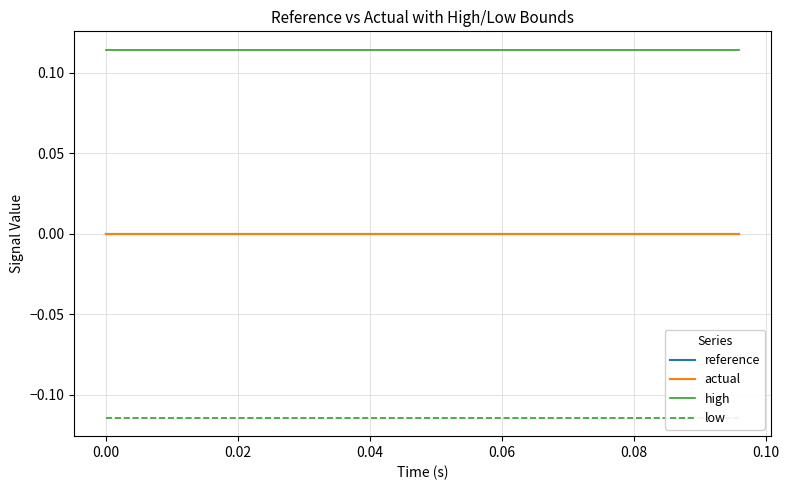

List the series in order of their peak value, highest first.

high, reference, actual, low